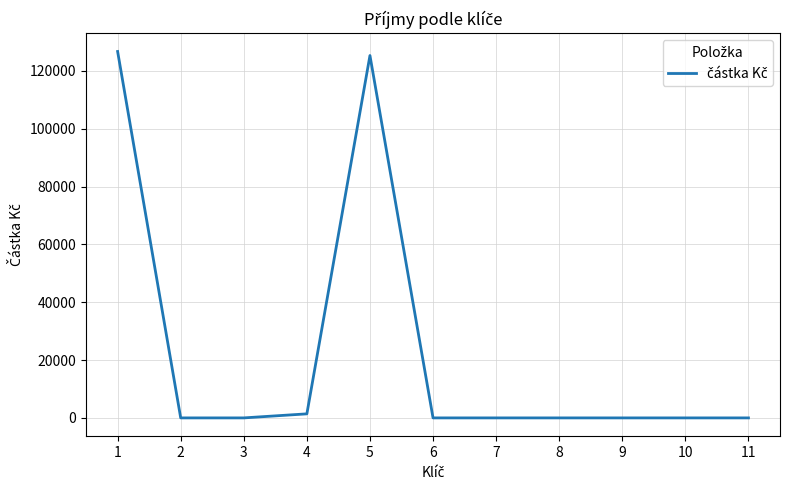

How many lines are shown in the chart?

1